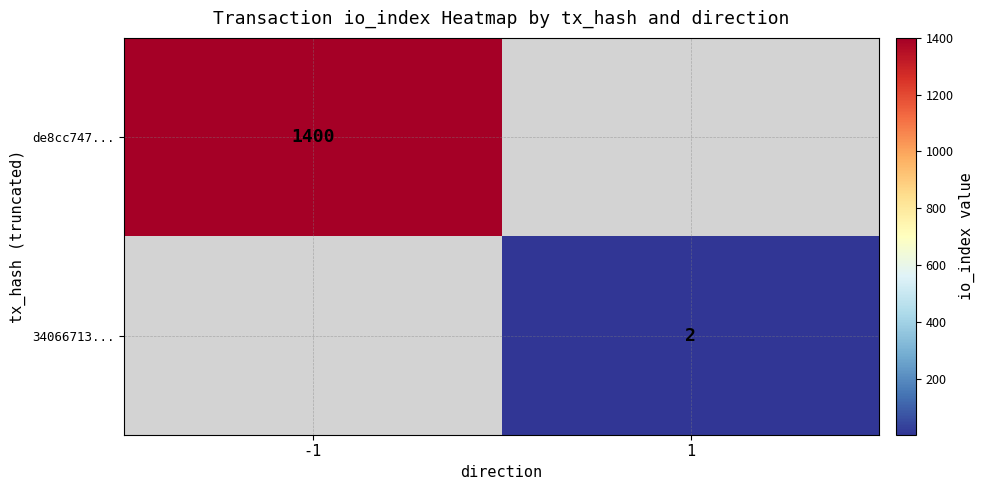

Is it true that de8cc747... equals 2477.1 at -1?

False